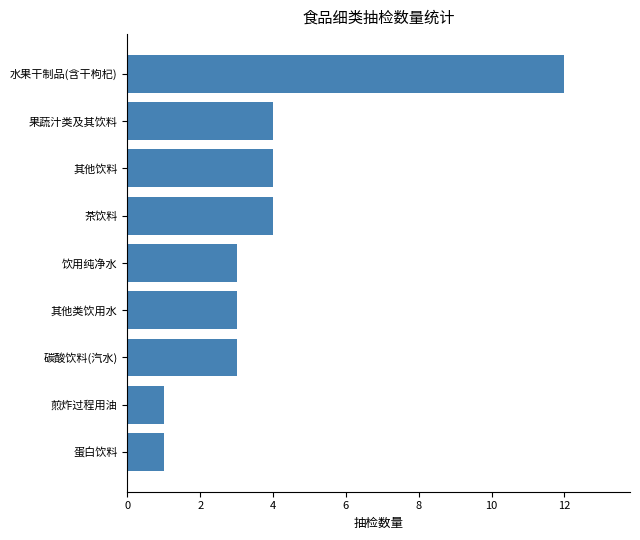

Count the number of data series in this chart.

1